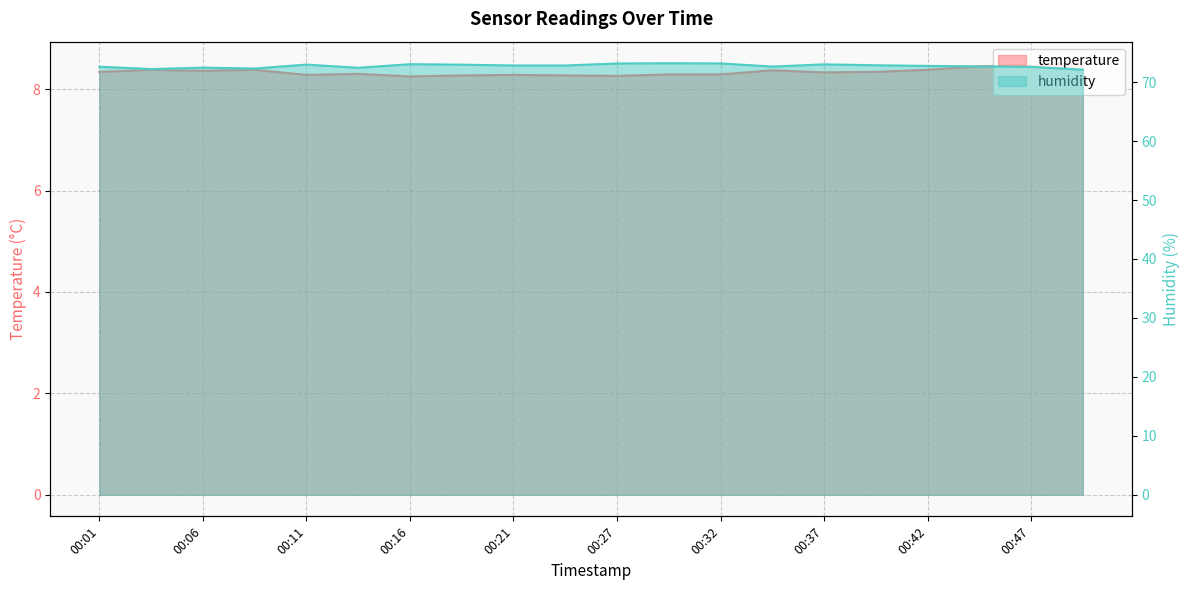

At which category is the sum across all series the highest?

00:29